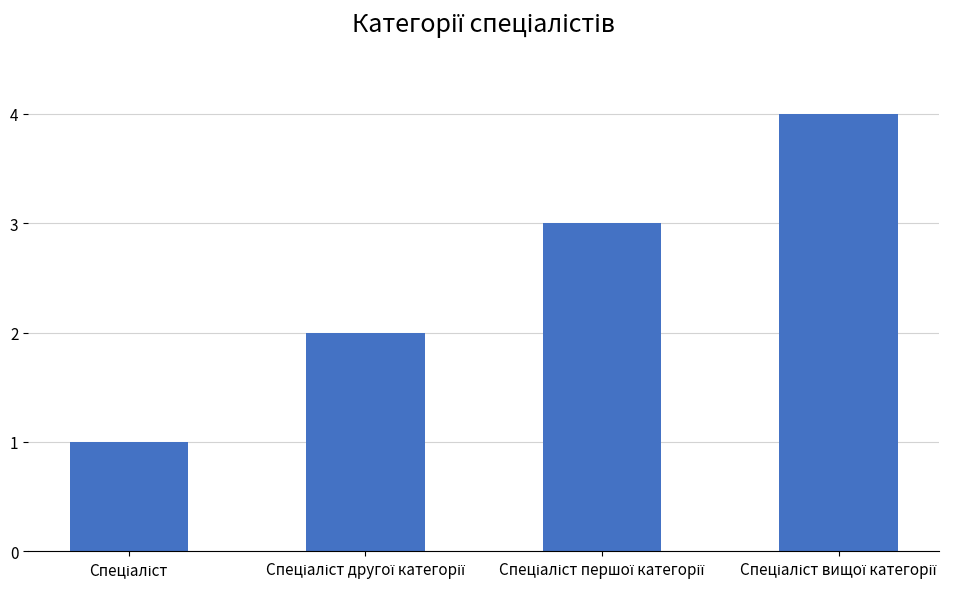

What is the sum of all values?

10